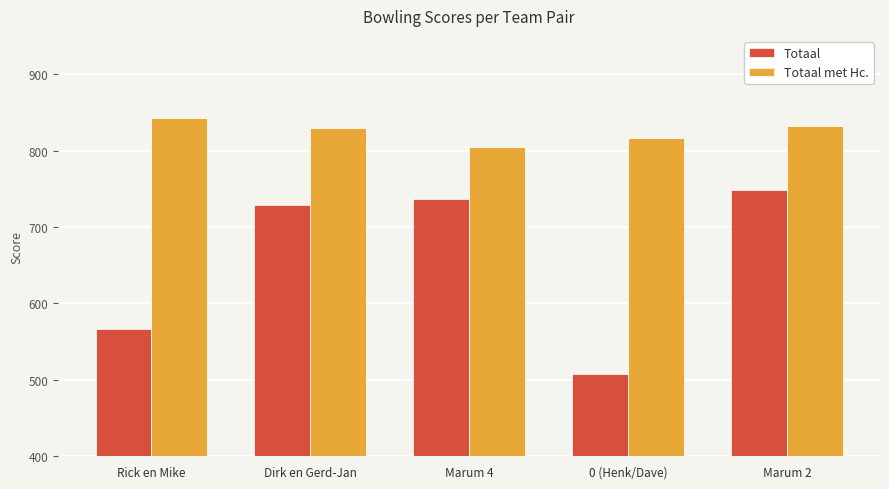

Does the chart contain any negative values?

No